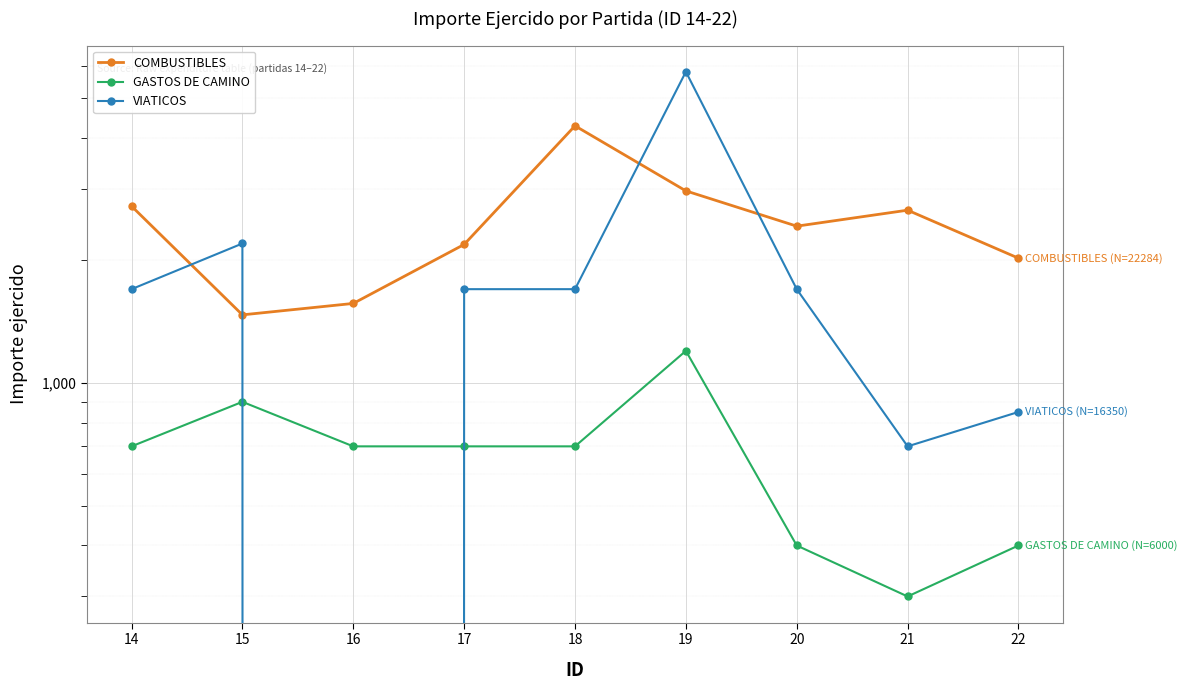

List the series in order of their peak value, lowest first.

GASTOS DE CAMINO, COMBUSTIBLES, VIATICOS